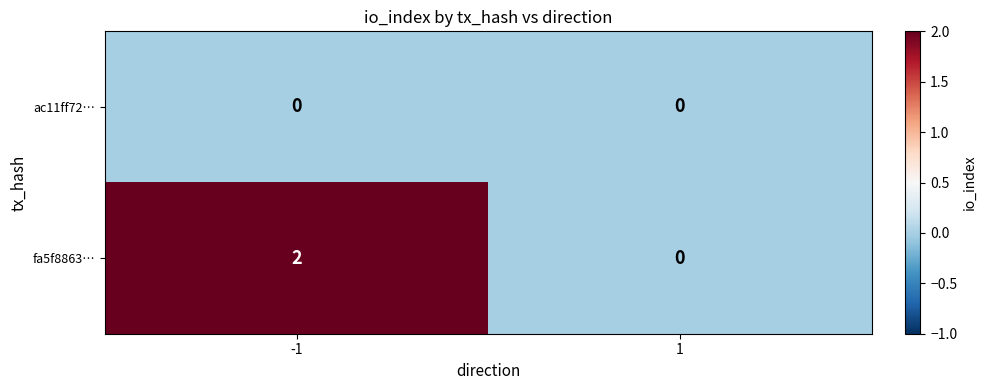

Rank the series by their maximum value, from lowest to highest.

ac11ff72…, fa5f8863…